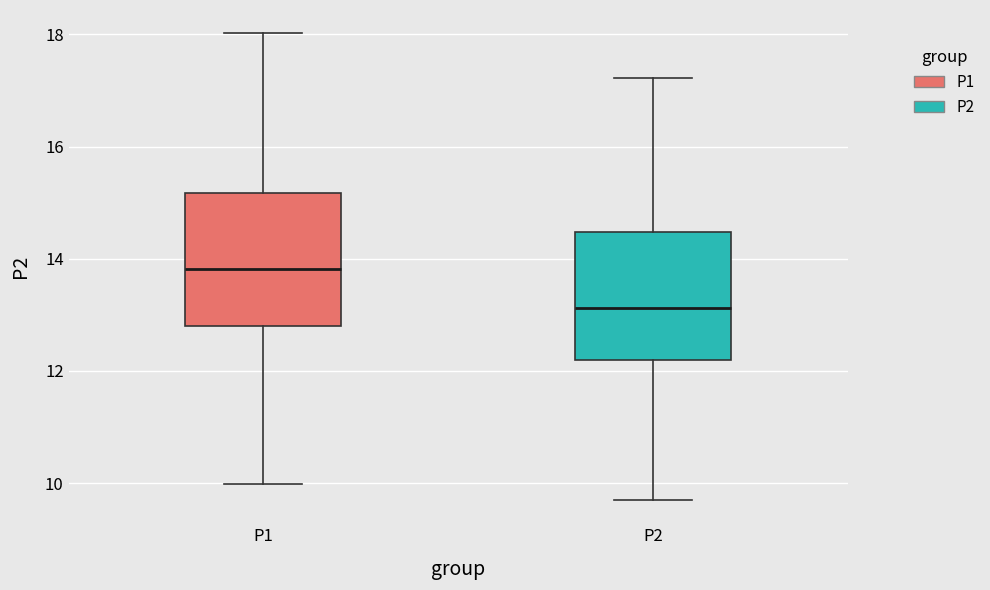

Where is the upper edge of the box for P2 on the y-axis? The values are not printed on the chart, so give them approximately, as read against the axis.

14.4